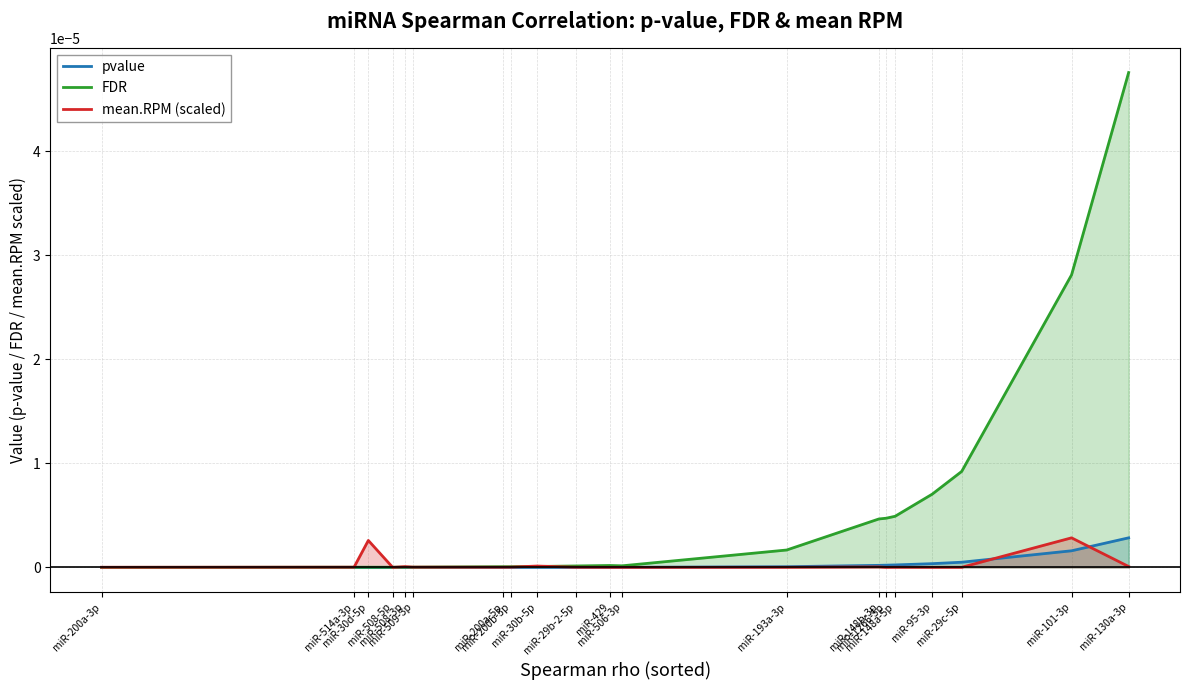

At which label is FDR closest to 0?

miR-200a-3p